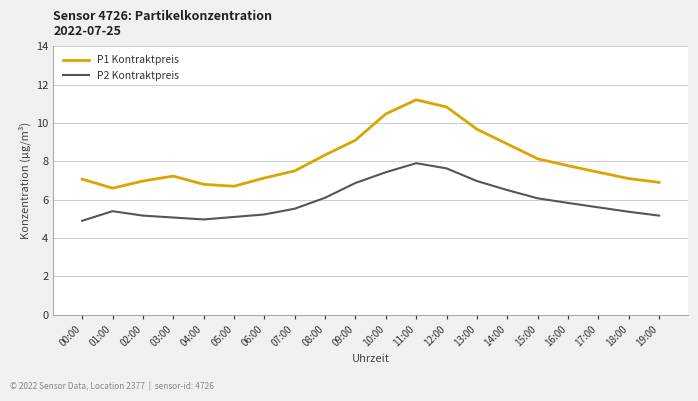

What is the minimum value shown in the chart?

4.9